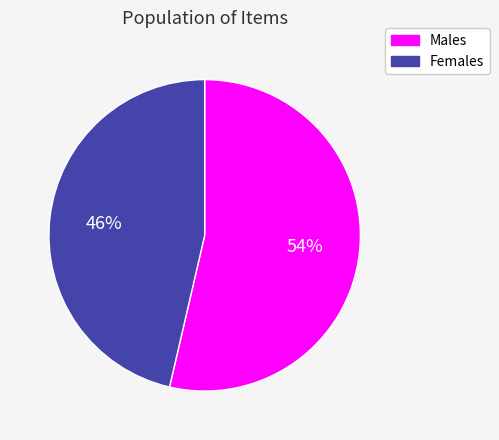

Do Males and Females together represent more than half of the pie?

Yes